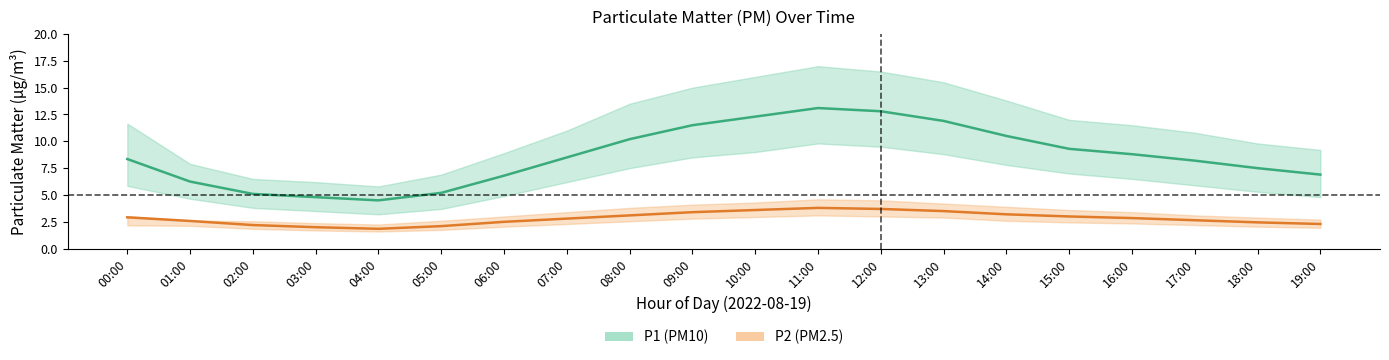

What is the difference between the second highest and second lowest values in the P1 (PM10 center) series?

8.0